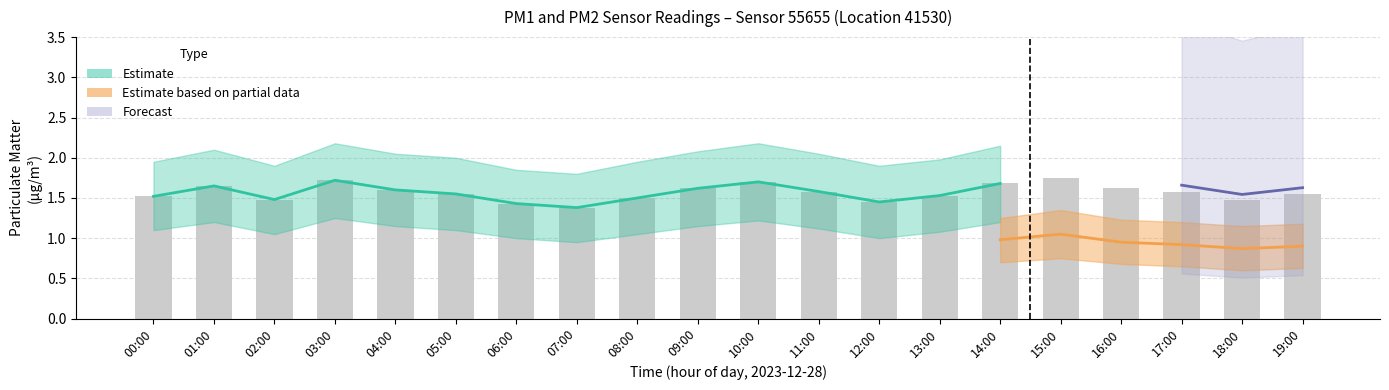

Where does the P1_lo series first go above 1?

00:00